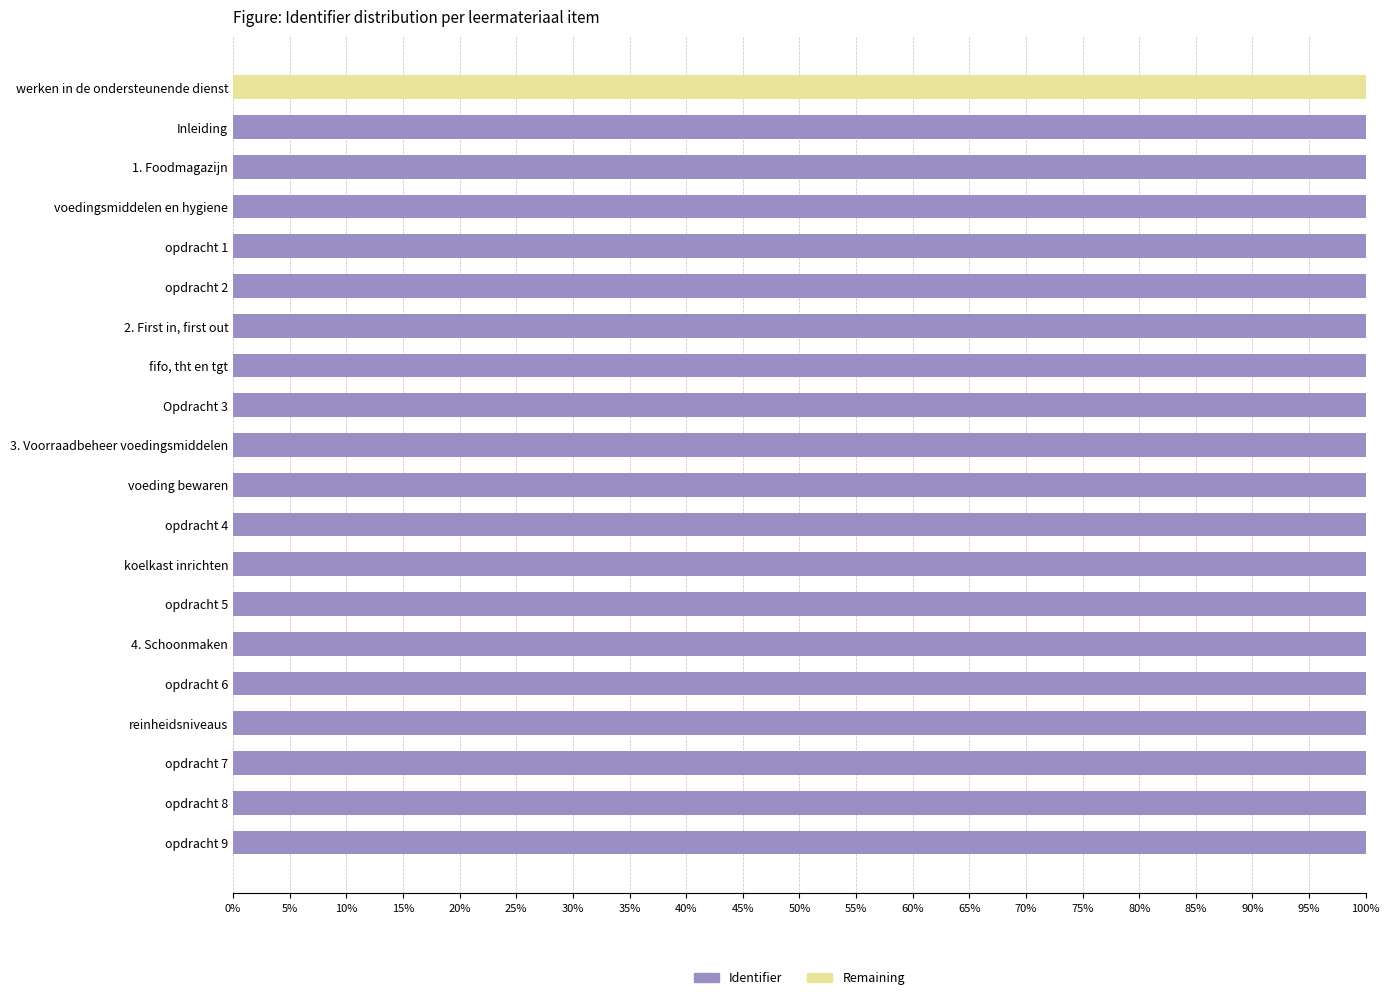

What is the highest value of the Identifier series?

100.0